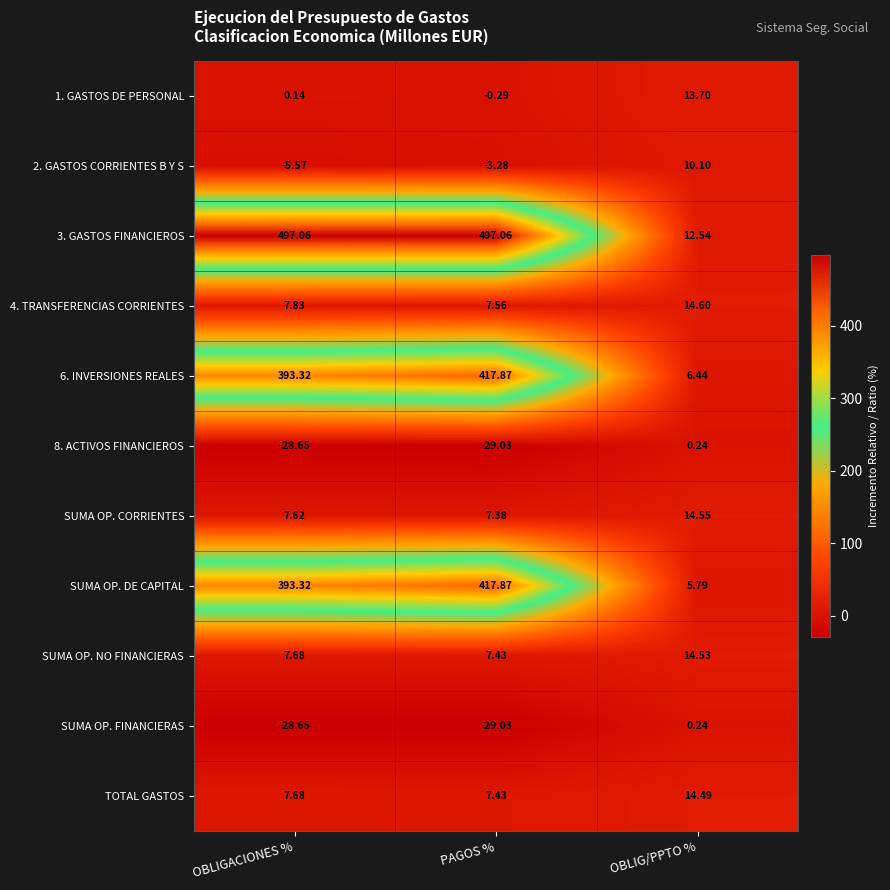

Which category has the lowest value across all series?

PAGOS %